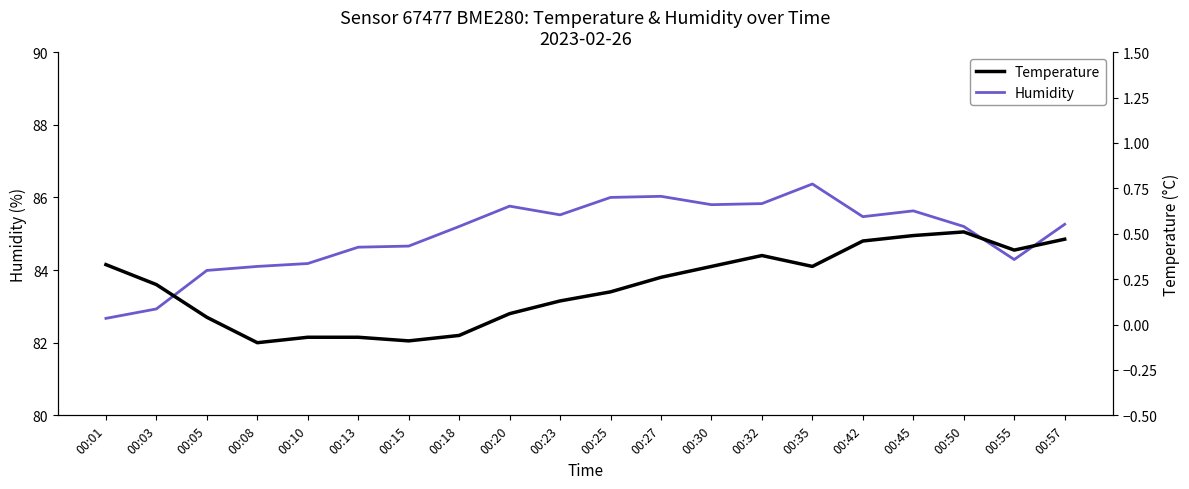

Does the chart display data point markers on the line(s)?

No